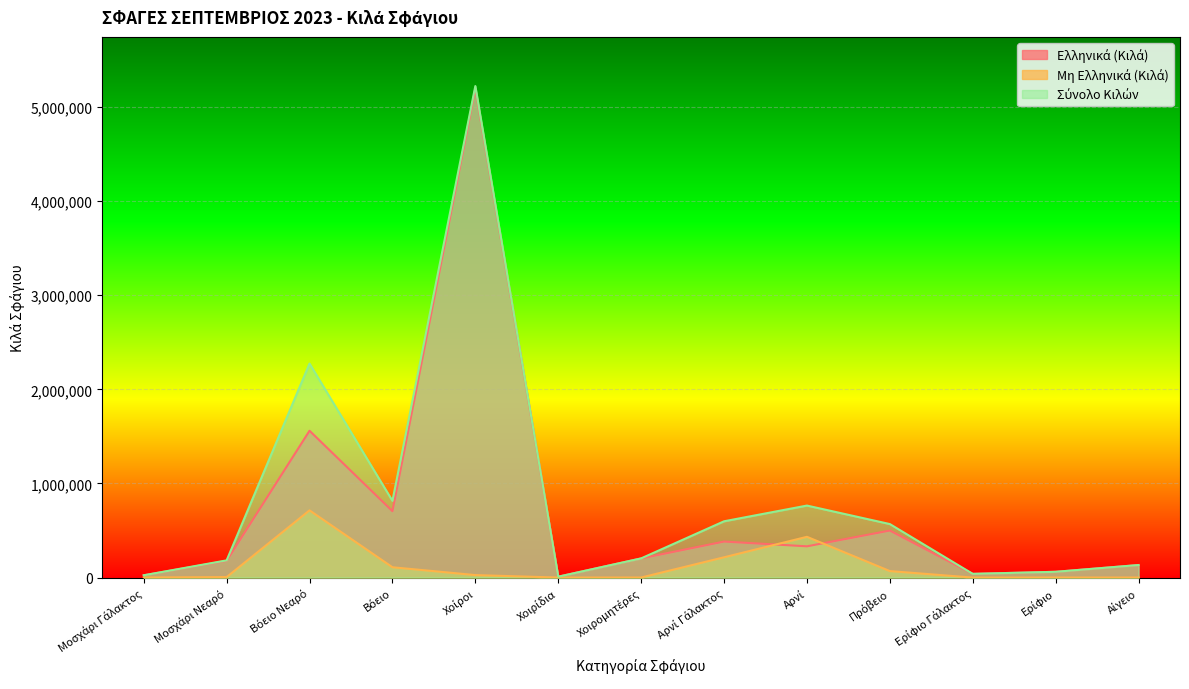

Read the Ελληνικά (Κιλά) value at Αίγειο.

132972